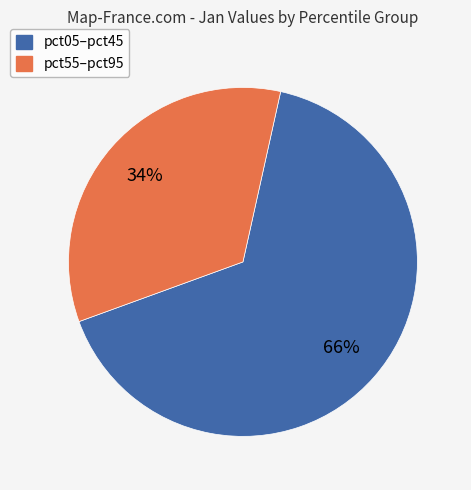

How many segments does this pie chart have?

2